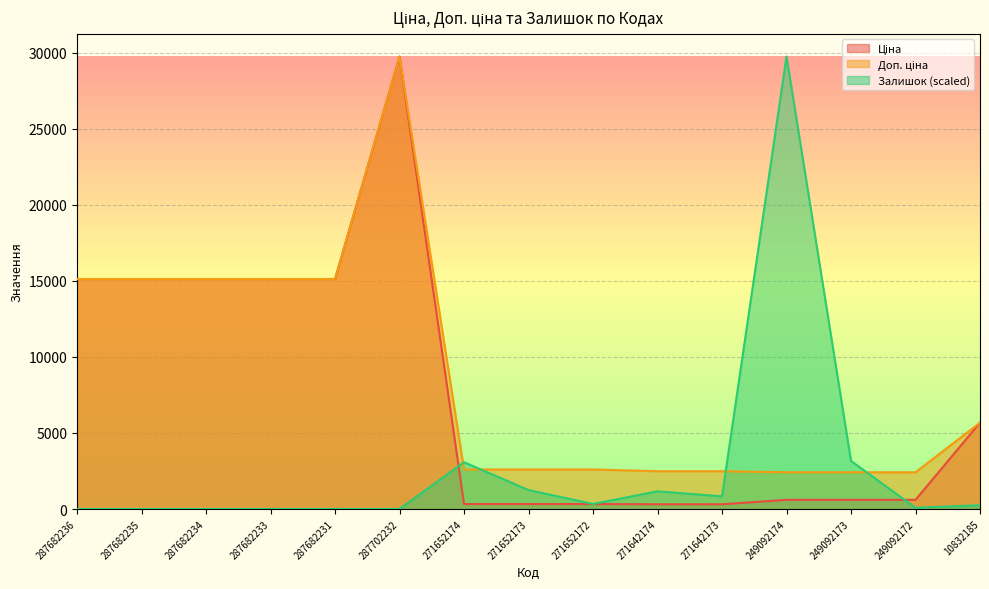

What is the total value across all series at 249092174?

32765.8